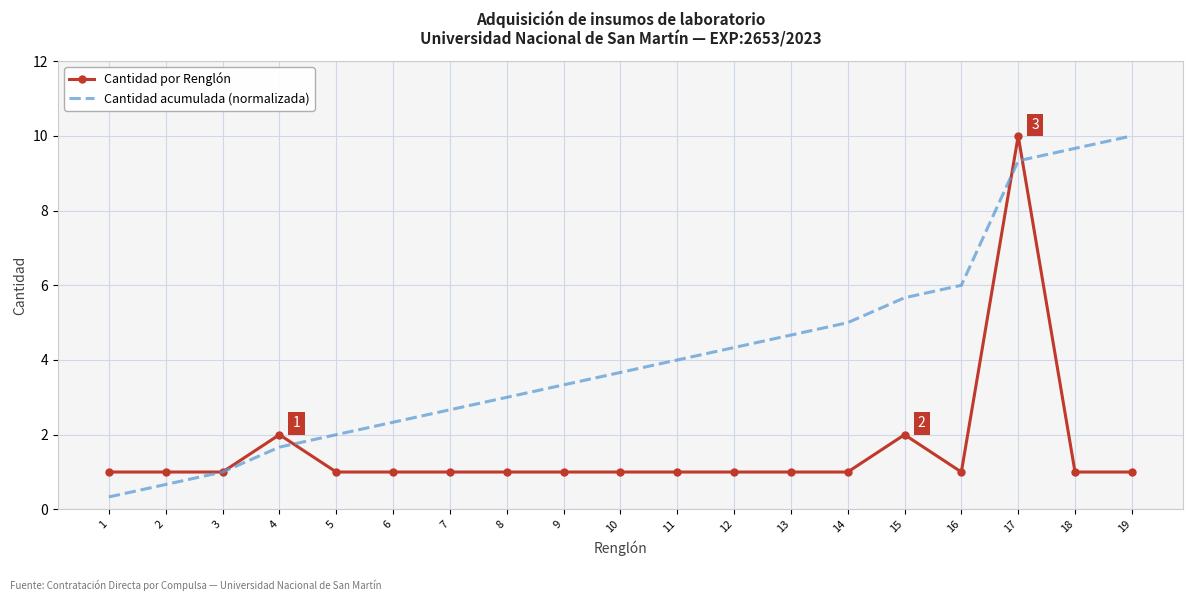

Reading right to left, what are all the values shown in this chart?

Cantidad por Renglón: 1.0	1.0	10.0	1.0	2.0	1.0	1.0	1.0	1.0	1.0	1.0	1.0	1.0	1.0	1.0	2.0	1.0	1.0	1.0
Cantidad acumulada (normalizada): 10.0	9.7	9.3	6.0	5.7	5.0	4.7	4.3	4.0	3.7	3.3	3.0	2.7	2.3	2.0	1.7	1.0	0.7	0.3